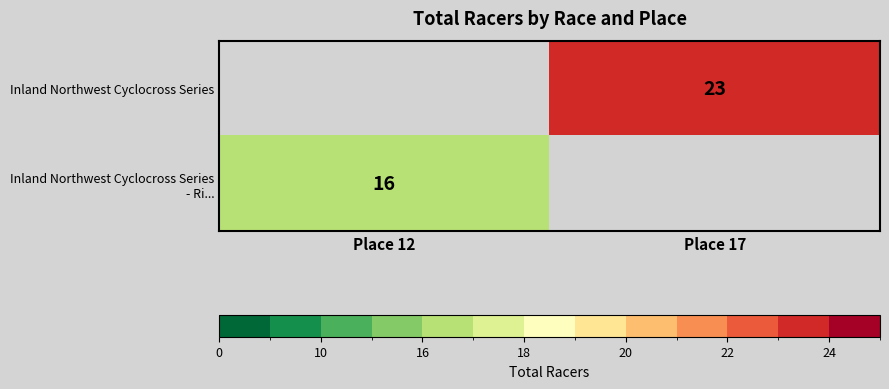

The Inland Northwest Cyclocross Series series shows 31 at Place 17. True or false?

False